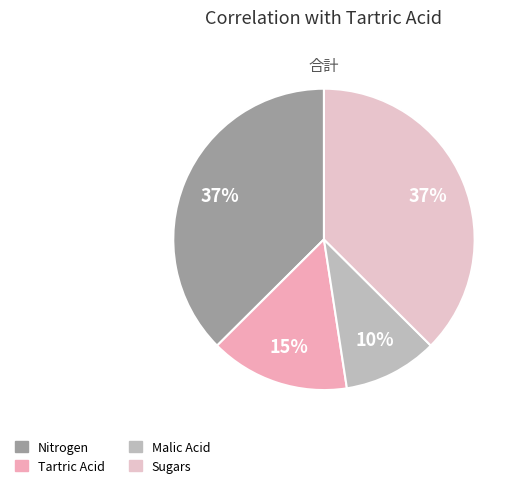

What percentage is NOT represented by Sugars?

62.5%